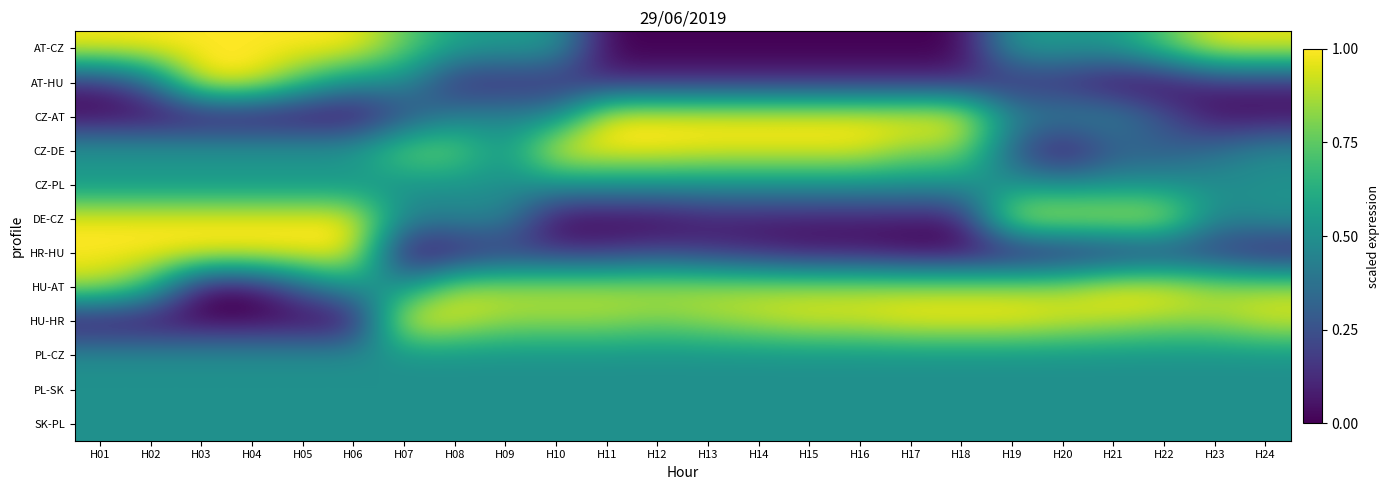

Reading right to left, what are all the values shown in this chart?

AT-CZ: H24=1.0	H23=1.0	H22=0.7	H21=0.5	H20=0.5	H19=0.5	H18=0.0	H17=0.0	H16=0.0	H15=0.0	H14=0.0	H13=0.0	H12=0.0	H11=0.0	H10=0.5	H09=0.5	H08=0.6	H07=0.8	H06=1.0	H05=1.0	H04=1.0	H03=1.0	H02=1.0	H01=1.0
AT-HU: H24=0.1	H23=0.1	H22=0.0	H21=0.0	H20=0.1	H19=0.1	H18=0.1	H17=0.1	H16=0.1	H15=0.1	H14=0.1	H13=0.1	H12=0.1	H11=0.1	H10=0.1	H09=0.1	H08=0.1	H07=0.5	H06=0.5	H05=0.7	H04=1.0	H03=1.0	H02=0.3	H01=0.1
CZ-AT: H24=0.0	H23=0.0	H22=0.3	H21=0.5	H20=0.5	H19=0.5	H18=1.0	H17=1.0	H16=1.0	H15=1.0	H14=1.0	H13=1.0	H12=1.0	H11=1.0	H10=0.5	H09=0.5	H08=0.4	H07=0.2	H06=0.0	H05=0.0	H04=0.0	H03=0.0	H02=0.0	H01=0.0
CZ-DE: H24=0.5	H23=0.4	H22=0.3	H21=0.3	H20=0.0	H19=0.3	H18=0.8	H17=0.8	H16=1.0	H15=1.0	H14=1.0	H13=1.0	H12=1.0	H11=1.0	H10=1.0	H09=0.5	H08=0.8	H07=0.8	H06=0.6	H05=0.6	H04=0.6	H03=0.6	H02=0.6	H01=0.6
CZ-PL: H24=0.5	H23=0.5	H22=0.5	H21=0.5	H20=0.5	H19=0.5	H18=0.5	H17=0.5	H16=0.5	H15=0.5	H14=0.5	H13=0.5	H12=0.5	H11=0.5	H10=0.5	H09=0.5	H08=0.5	H07=0.5	H06=0.5	H05=0.5	H04=0.5	H03=0.5	H02=0.5	H01=0.5
DE-CZ: H24=0.5	H23=0.5	H22=0.9	H21=0.9	H20=0.9	H19=0.9	H18=0.1	H17=0.1	H16=0.1	H15=0.1	H14=0.1	H13=0.1	H12=0.0	H11=0.0	H10=0.0	H09=0.5	H08=0.5	H07=0.5	H06=1.0	H05=1.0	H04=1.0	H03=1.0	H02=1.0	H01=1.0
HR-HU: H24=0.1	H23=0.1	H22=0.1	H21=0.1	H20=0.1	H19=0.0	H18=0.0	H17=0.0	H16=0.1	H15=0.1	H14=0.1	H13=0.1	H12=0.2	H11=0.1	H10=0.1	H09=0.1	H08=0.1	H07=0.0	H06=1.0	H05=1.0	H04=1.0	H03=1.0	H02=1.0	H01=1.0
HU-AT: H24=0.9	H23=0.9	H22=1.0	H21=1.0	H20=0.9	H19=0.9	H18=0.9	H17=0.9	H16=0.9	H15=0.9	H14=0.9	H13=0.9	H12=0.9	H11=0.9	H10=0.9	H09=0.9	H08=0.9	H07=0.5	H06=0.5	H05=0.3	H04=0.0	H03=0.0	H02=0.7	H01=0.9
HU-HR: H24=0.9	H23=0.8	H22=0.8	H21=0.9	H20=0.9	H19=1.0	H18=1.0	H17=1.0	H16=0.9	H15=0.9	H14=0.9	H13=0.8	H12=0.8	H11=0.8	H10=0.8	H09=0.8	H08=0.9	H07=1.0	H06=0.0	H05=0.0	H04=0.0	H03=0.0	H02=0.0	H01=0.0
PL-CZ: H24=0.5	H23=0.5	H22=0.5	H21=0.5	H20=0.5	H19=0.5	H18=0.5	H17=0.5	H16=0.5	H15=0.5	H14=0.5	H13=0.5	H12=0.5	H11=0.5	H10=0.5	H09=0.5	H08=0.5	H07=0.5	H06=0.5	H05=0.5	H04=0.5	H03=0.5	H02=0.5	H01=0.5
PL-SK: H24=0.5	H23=0.5	H22=0.5	H21=0.5	H20=0.5	H19=0.5	H18=0.5	H17=0.5	H16=0.5	H15=0.5	H14=0.5	H13=0.5	H12=0.5	H11=0.5	H10=0.5	H09=0.5	H08=0.5	H07=0.5	H06=0.5	H05=0.5	H04=0.5	H03=0.5	H02=0.5	H01=0.5
SK-PL: H24=0.5	H23=0.5	H22=0.5	H21=0.5	H20=0.5	H19=0.5	H18=0.5	H17=0.5	H16=0.5	H15=0.5	H14=0.5	H13=0.5	H12=0.5	H11=0.5	H10=0.5	H09=0.5	H08=0.5	H07=0.5	H06=0.5	H05=0.5	H04=0.5	H03=0.5	H02=0.5	H01=0.5